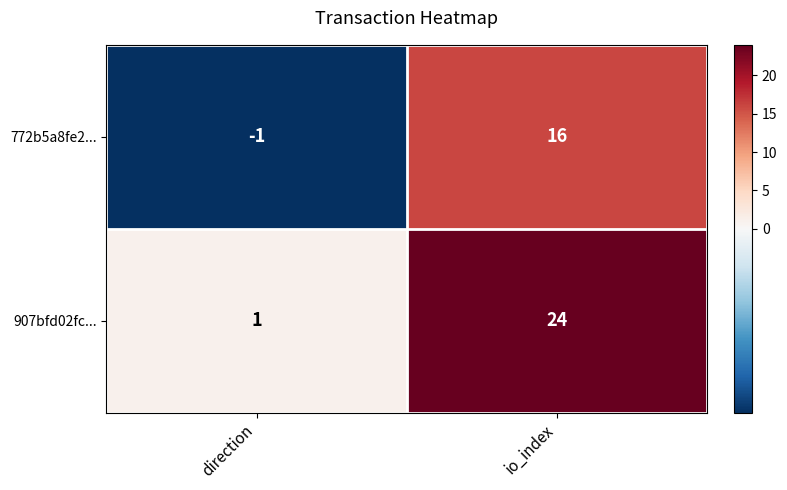

List the series in order of their peak value, highest first.

907bfd02fc..., 772b5a8fe2...